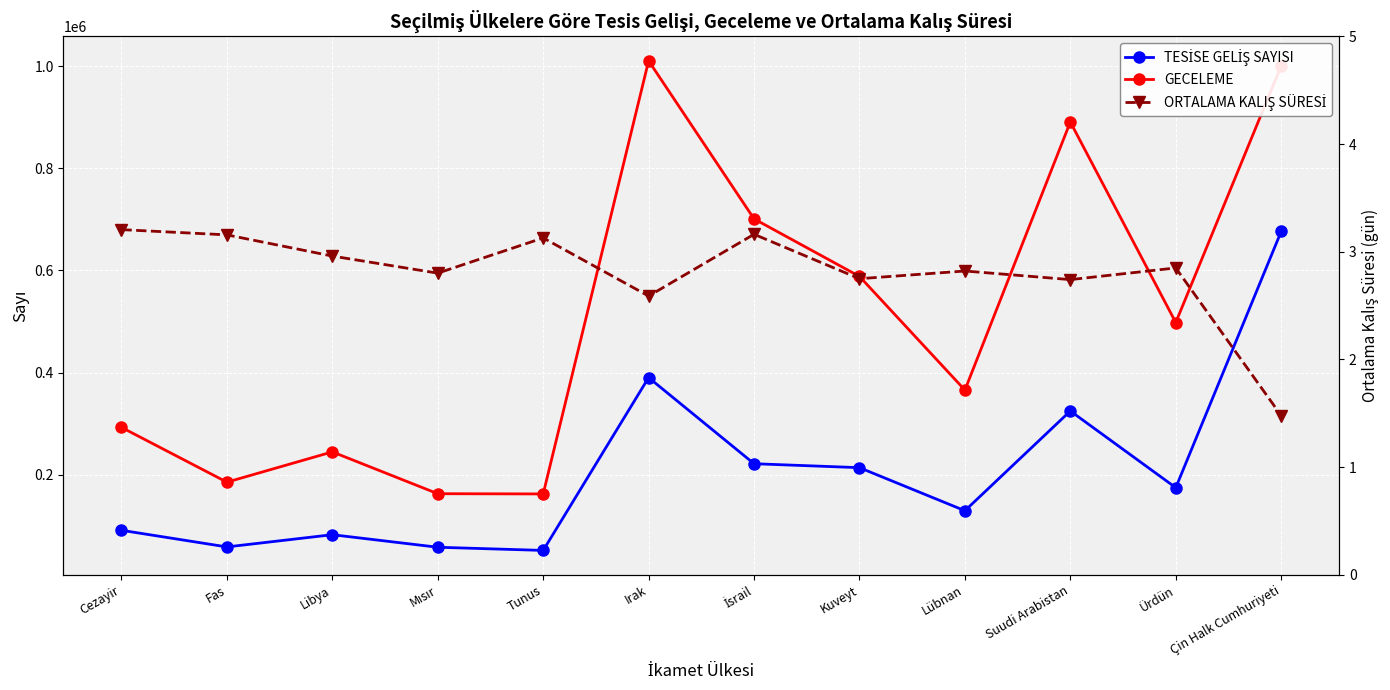

What is the difference between the maximum and second lowest values in the TESİSE GELİŞ SAYISI series?

618133.0